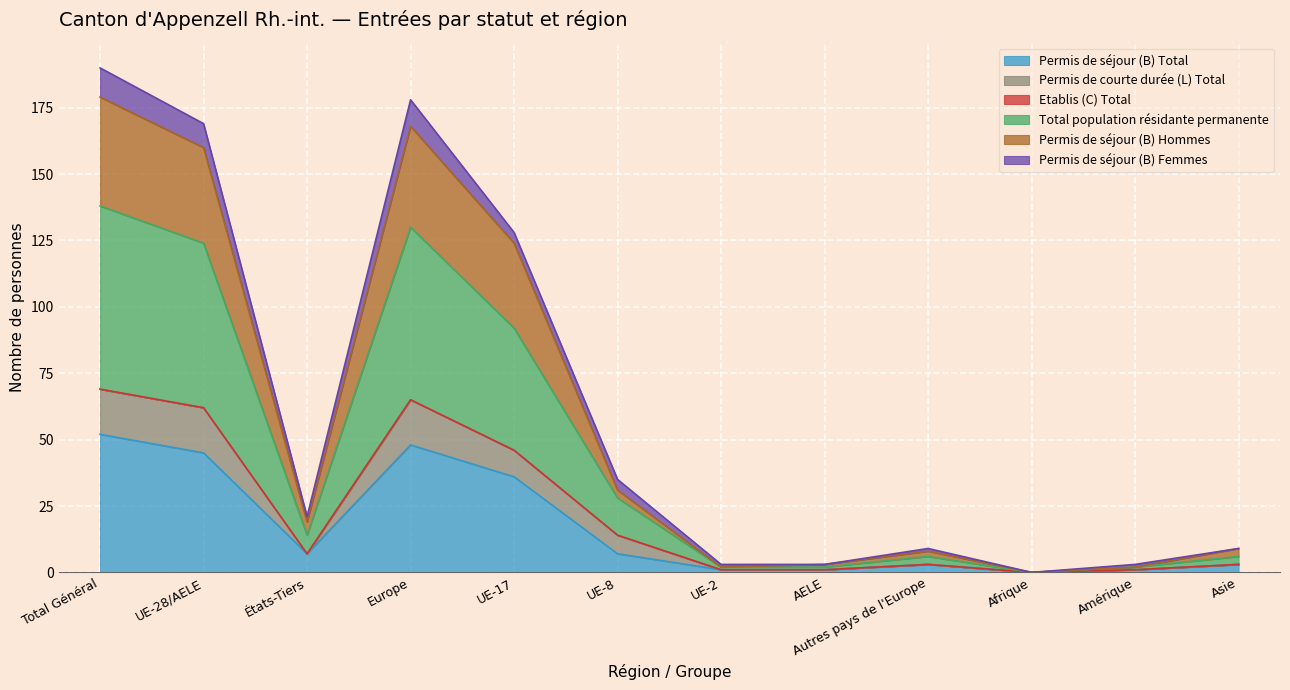

How many data points in Permis de séjour (B) Hommes are above 19?

5